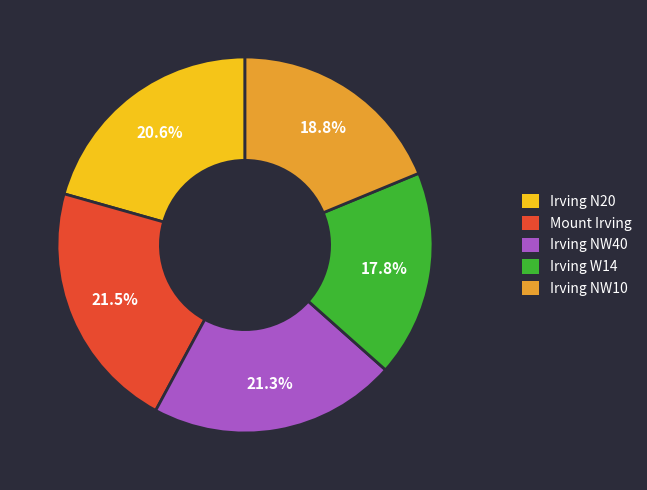

To the nearest percent, what percentage of the pie is Irving NW10?

19%